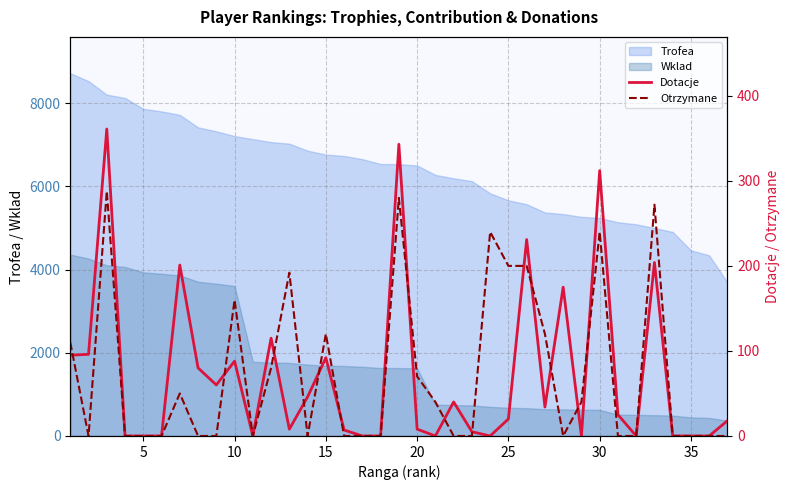

True or false: Wklad and Trofea intersect in this chart.

False